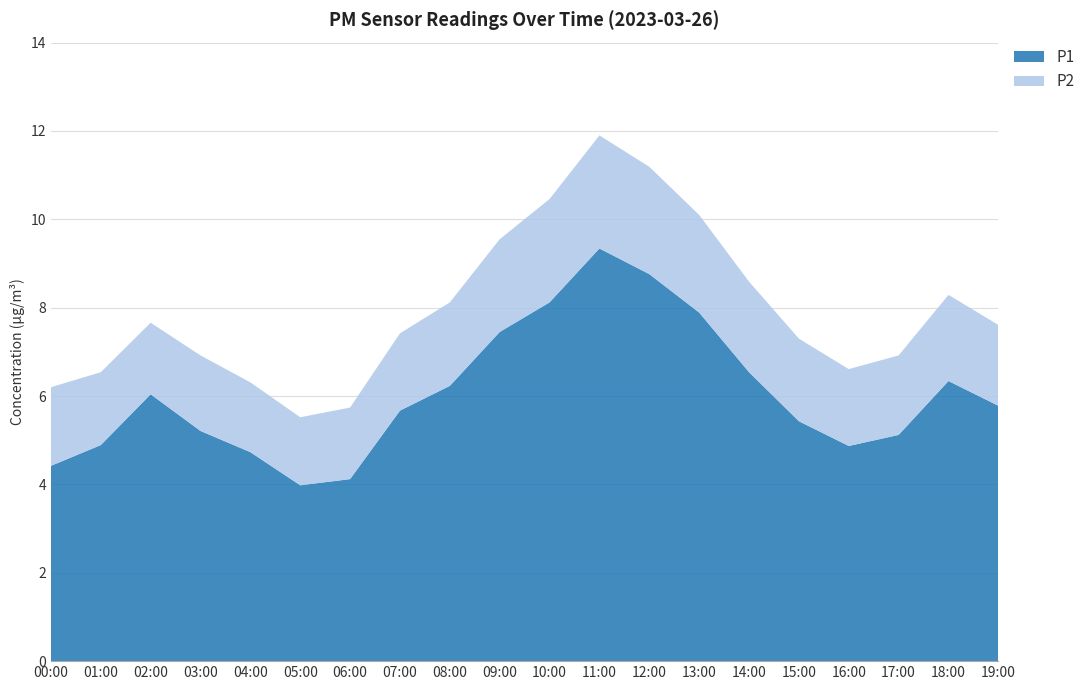

Reading left to right, extract all data points from this chart.

P1: 4.4	4.9	6.0	5.2	4.7	4.0	4.1	5.7	6.2	7.5	8.1	9.3	8.8	7.9	6.5	5.4	4.9	5.1	6.3	5.8
P2: 1.8	1.6	1.6	1.7	1.6	1.5	1.6	1.8	1.9	2.1	2.3	2.6	2.4	2.2	2.0	1.9	1.7	1.8	1.9	1.8